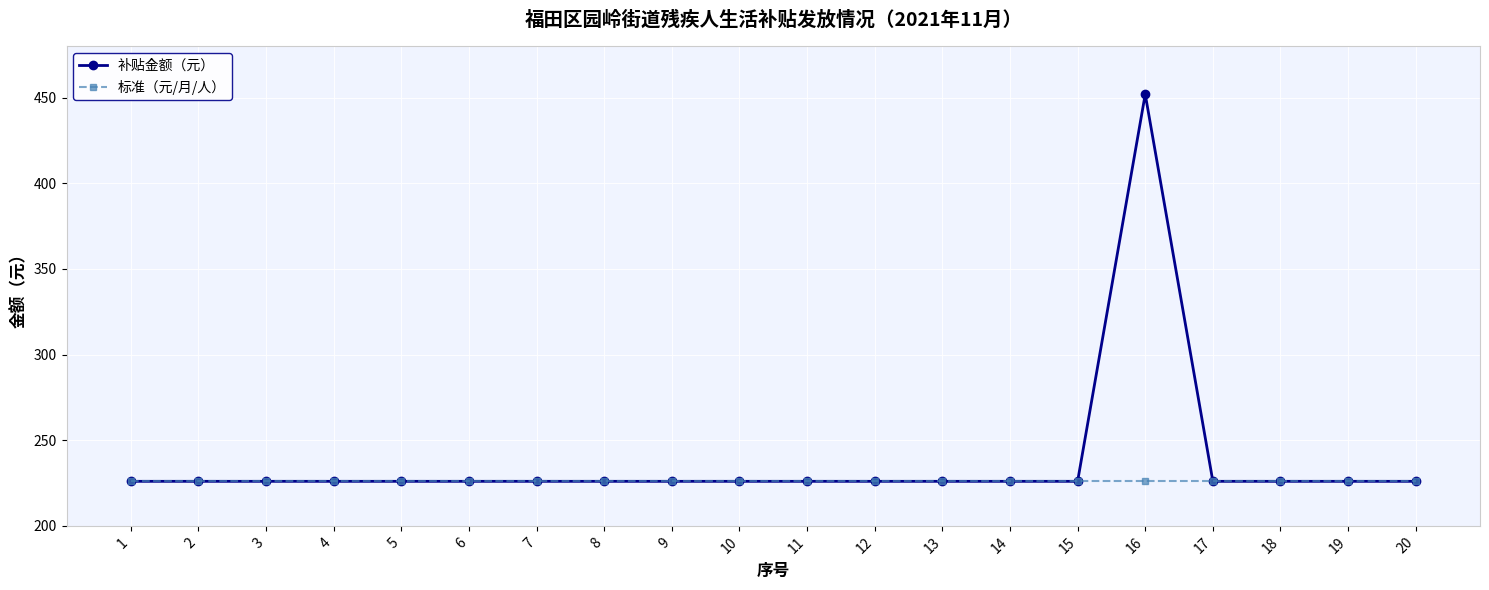

What is the sum of all 补贴金额（元） values?

4746